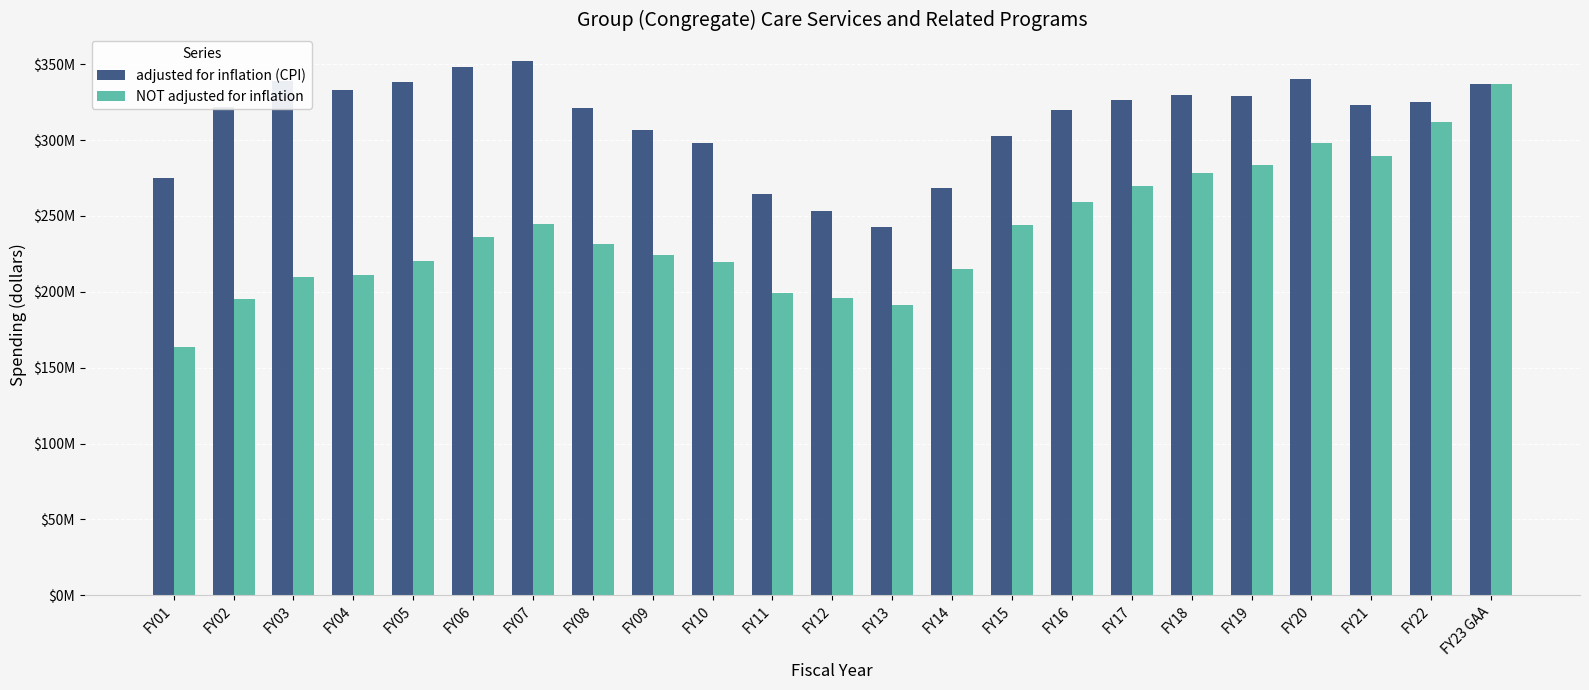

Which series has the widest spread of values?

NOT adjusted for inflation